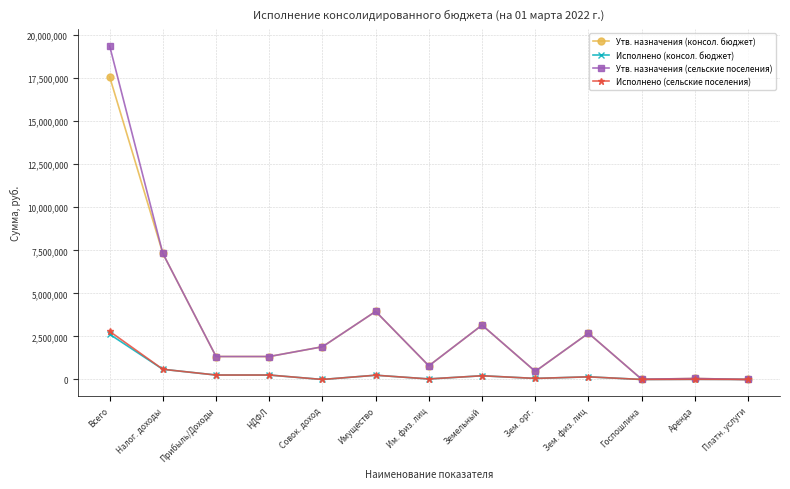

Which series has the largest range (max minus min)?

Утв. назначения (сельские поселения)